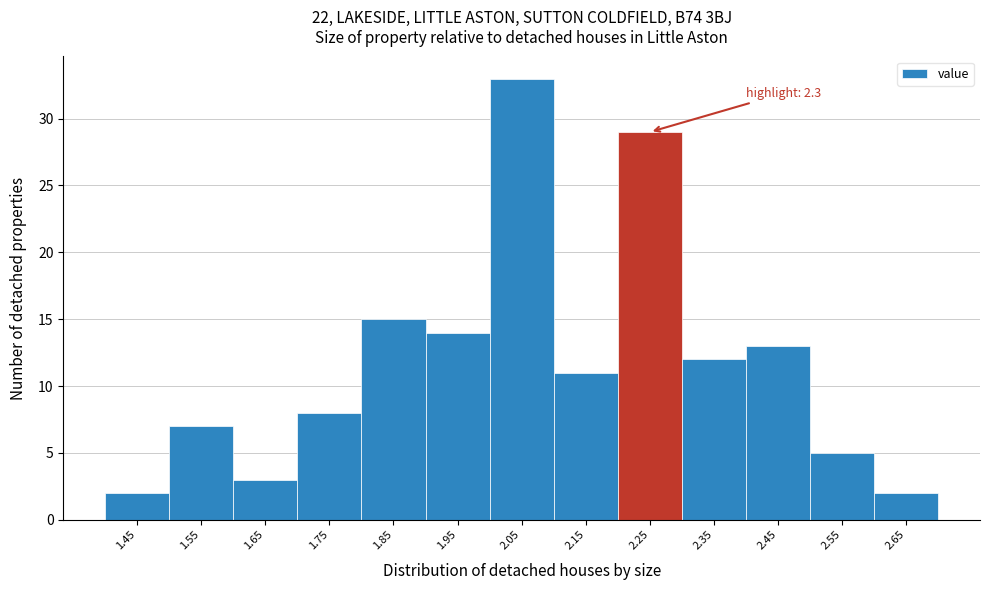

Reading left to right, transcribe all the data shown in this chart.

2	7	3	8	15	14	33	11	29	12	13	5	2